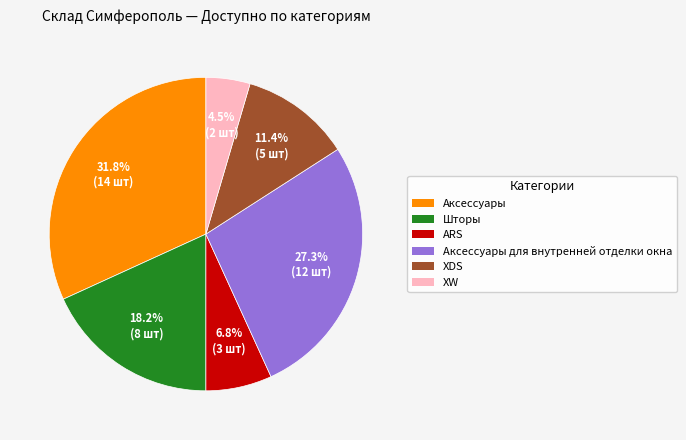

Does any single category account for the majority?

No